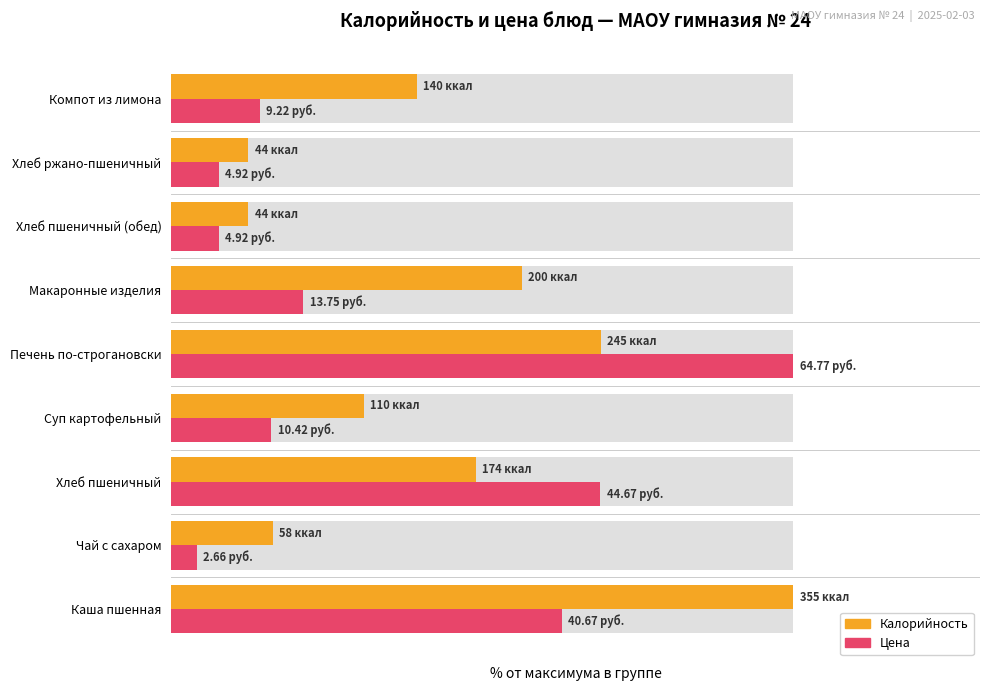

How many groups of bars are there?

9